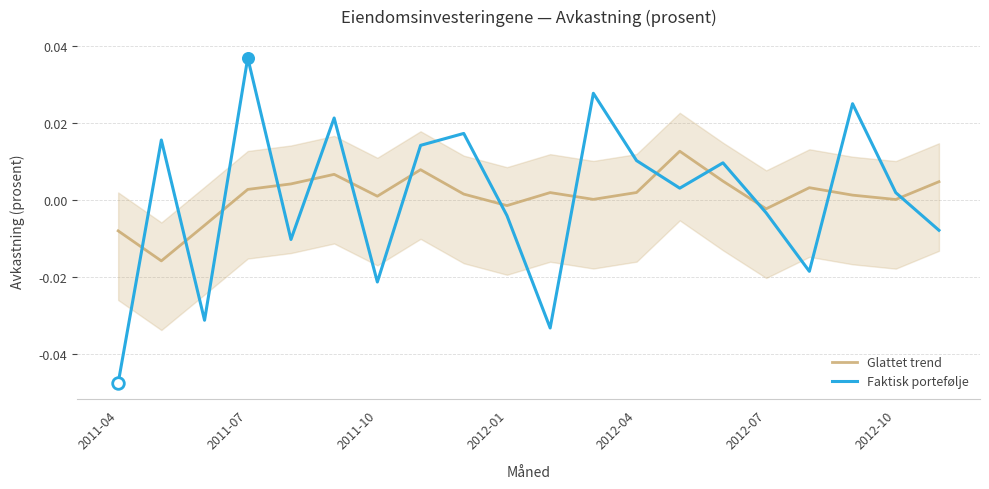

Which series has the largest total across all categories?

Glattet trend